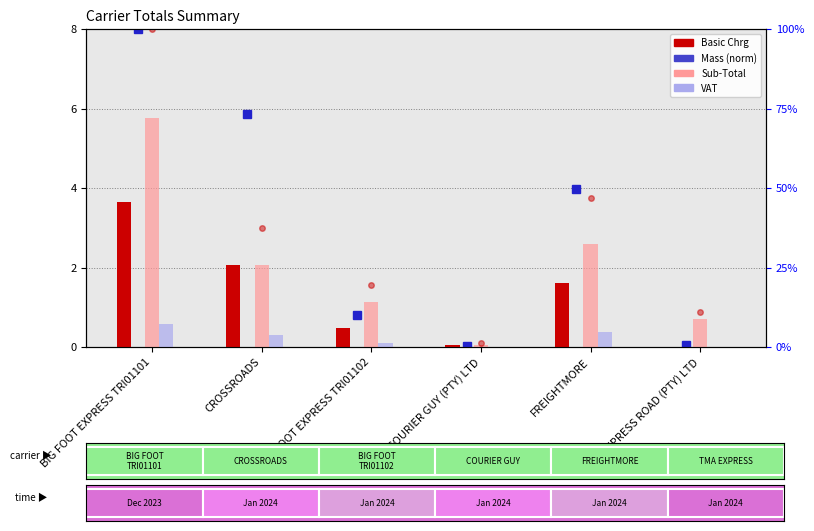

Between CROSSROADS and TMA EXPRESS ROAD (PTY) LTD, which is larger?

CROSSROADS